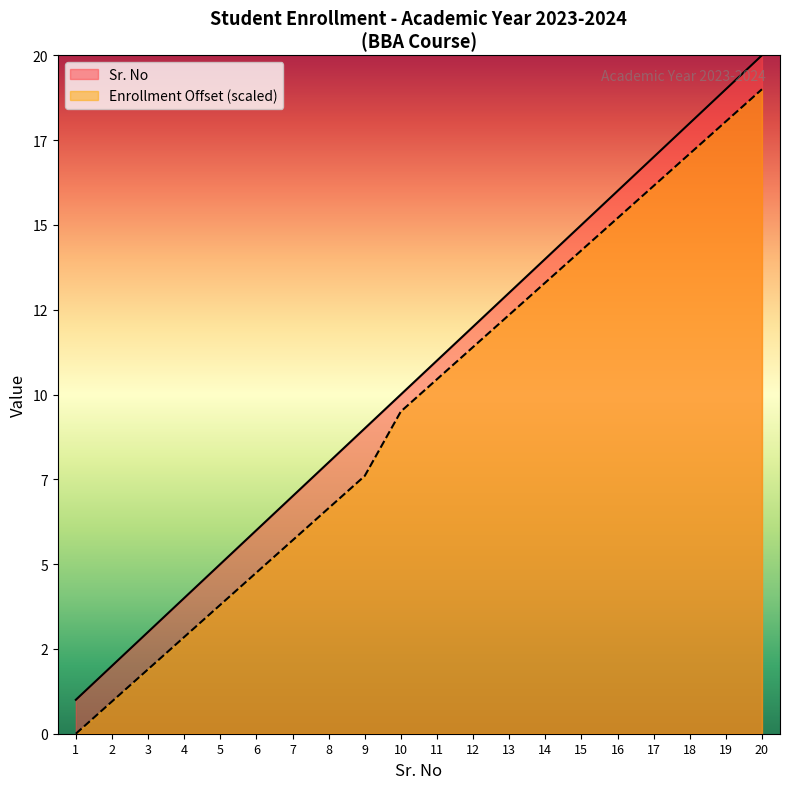

What is the maximum value for BBA?

20.0